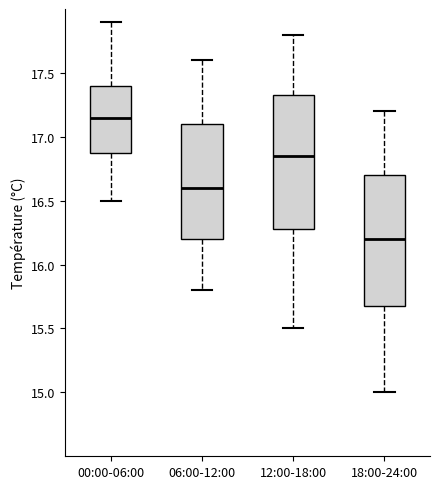

Where is the lower edge of the box for 06:00-12:00 on the y-axis? The values are not printed on the chart, so give them approximately, as read against the axis.

16.20